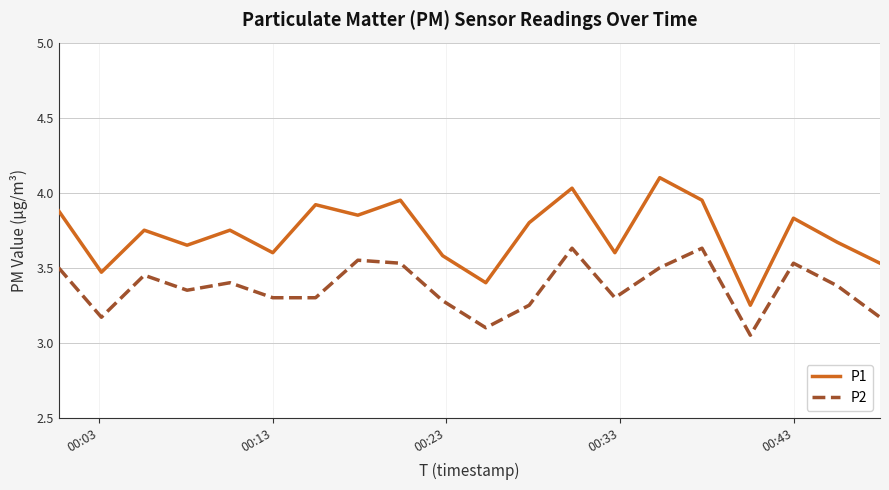

Which series has the largest range (max minus min)?

P1